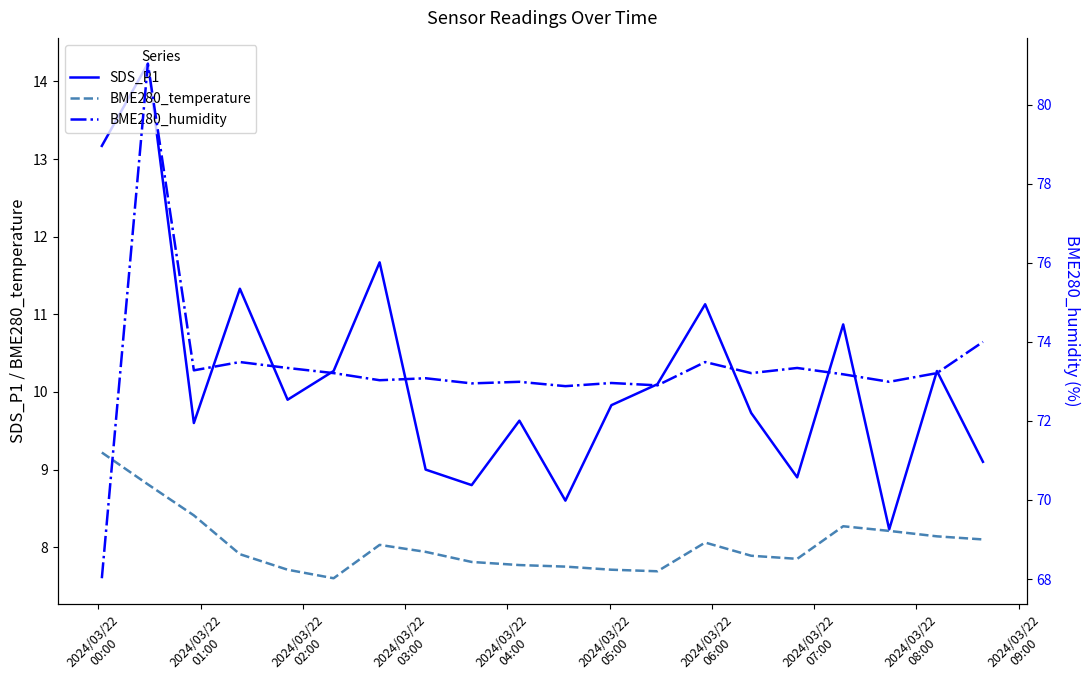

How many values in the BME280_humidity series exceed 73?

13